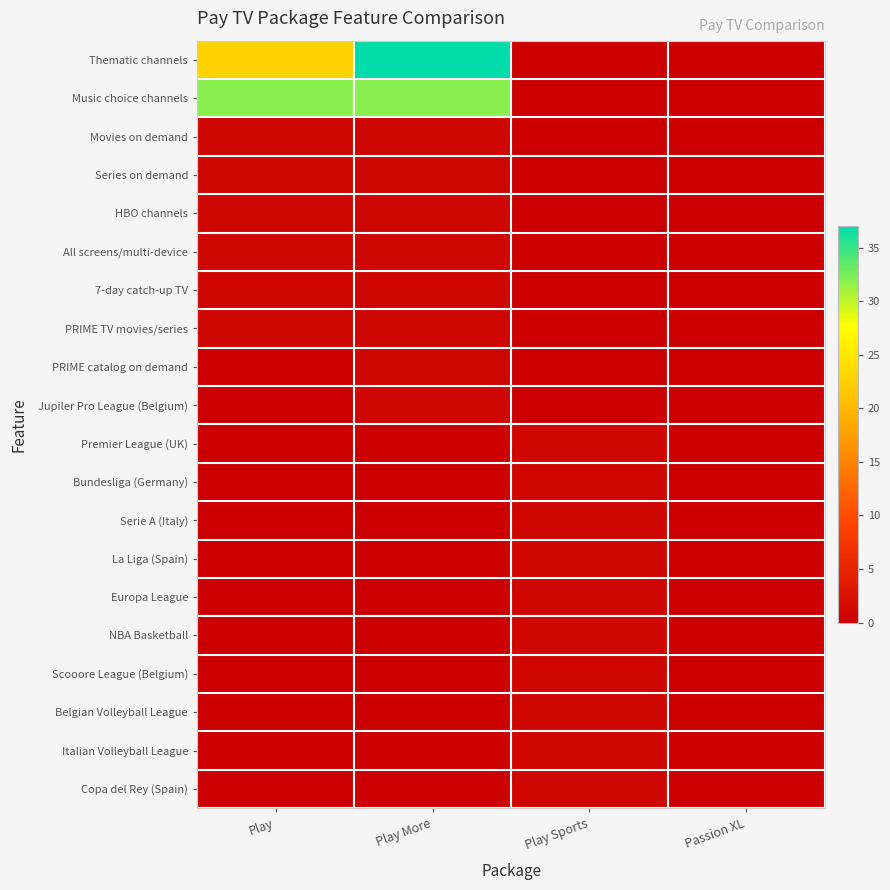

What is the total value across all series at Play Sports?

10